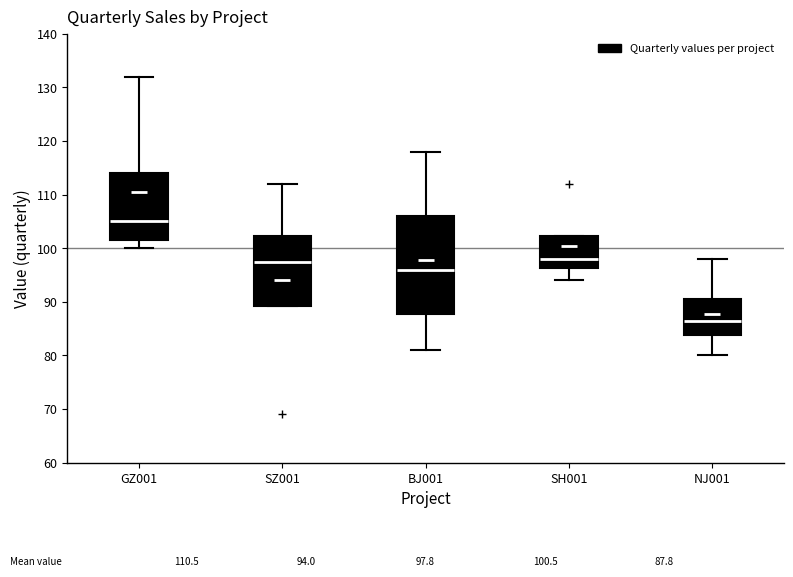

Which box has the lowest median line?

NJ001